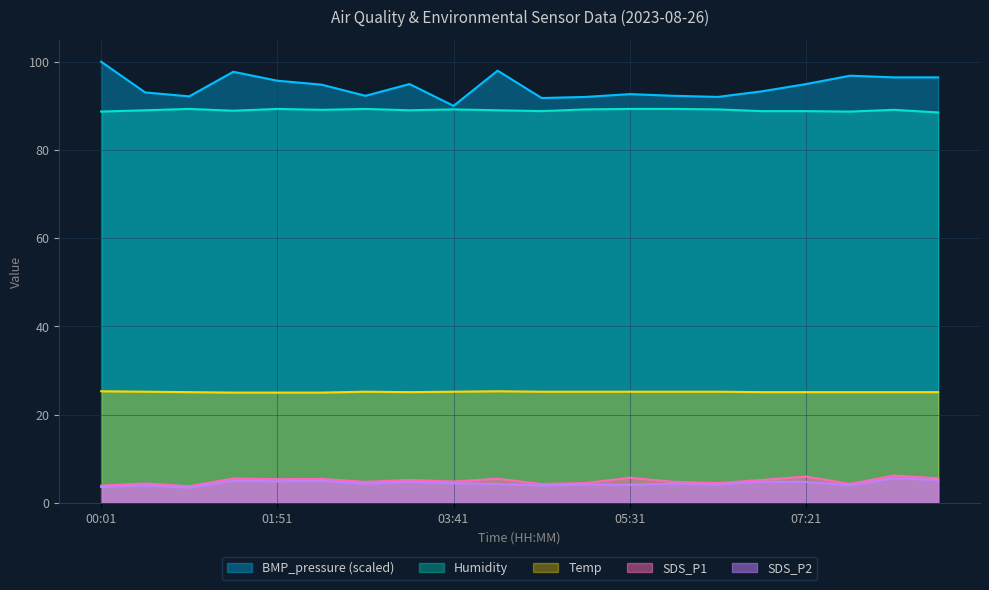

What is the average value of the BMP_pressure_scaled series?

94.4